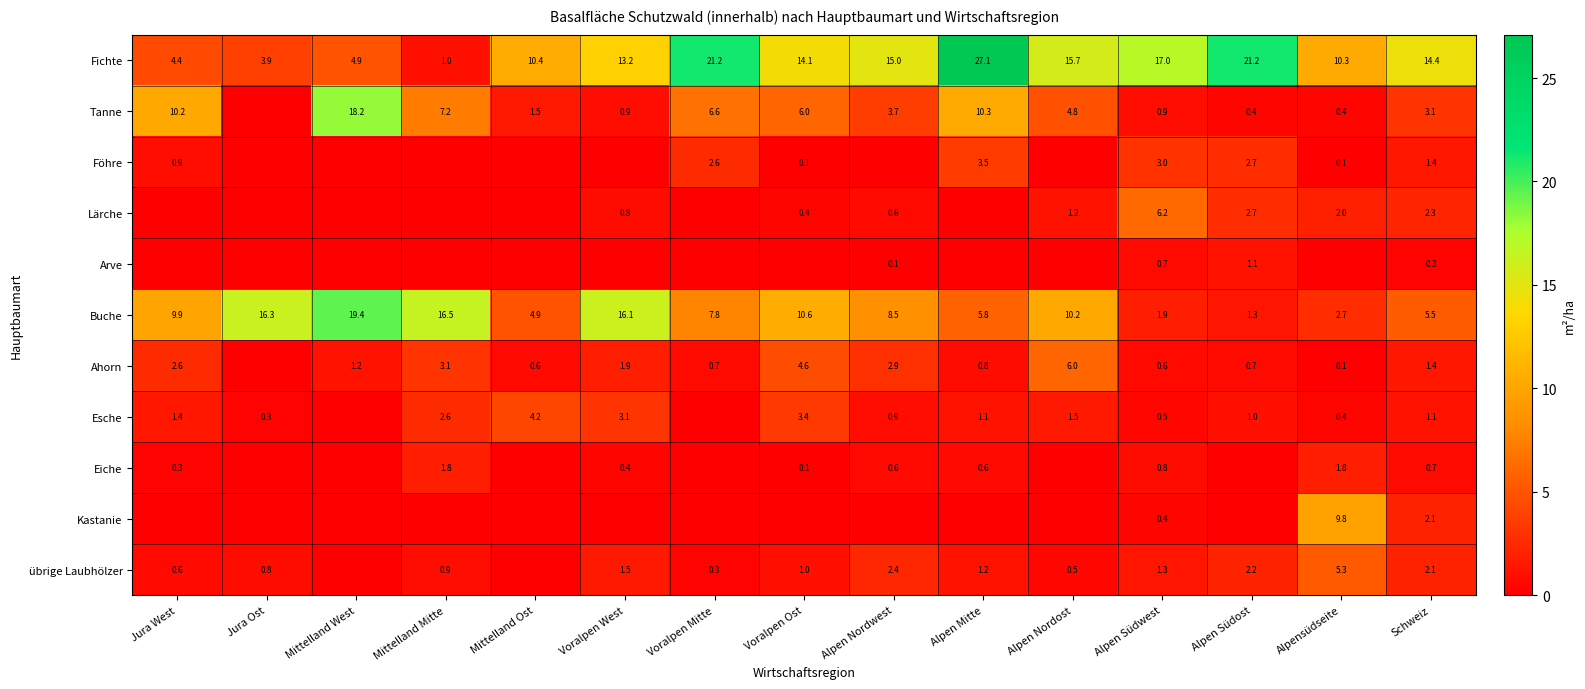

What is the sum of the übrige Laubhölzer values at Alpen Nordost and Alpen Südost?

2.7